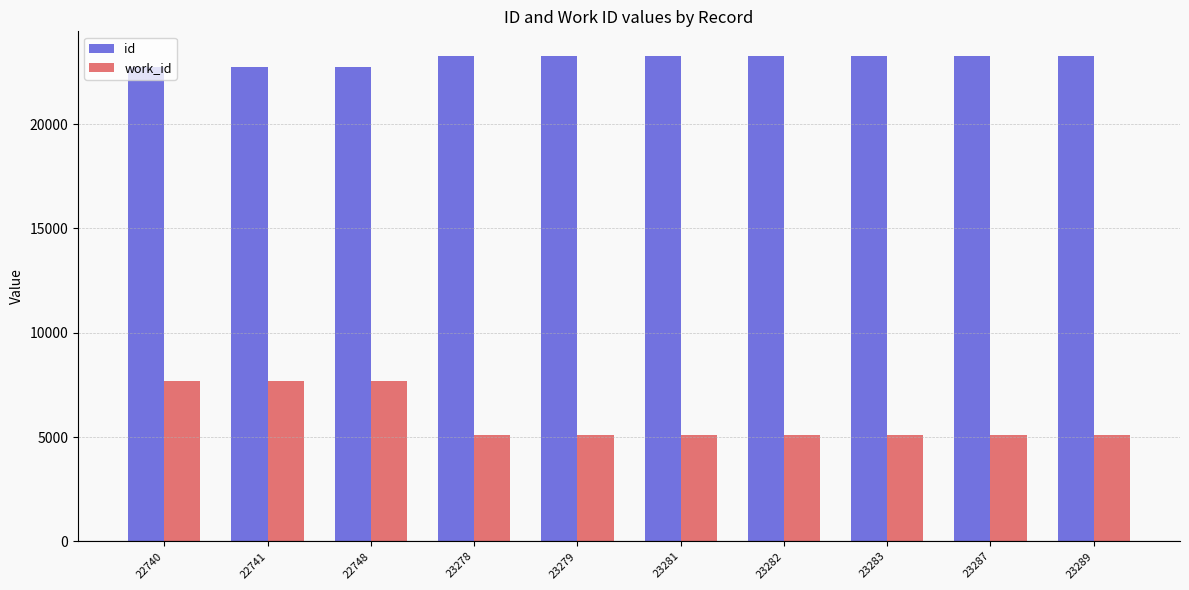

Which series has the largest range (max minus min)?

work_id